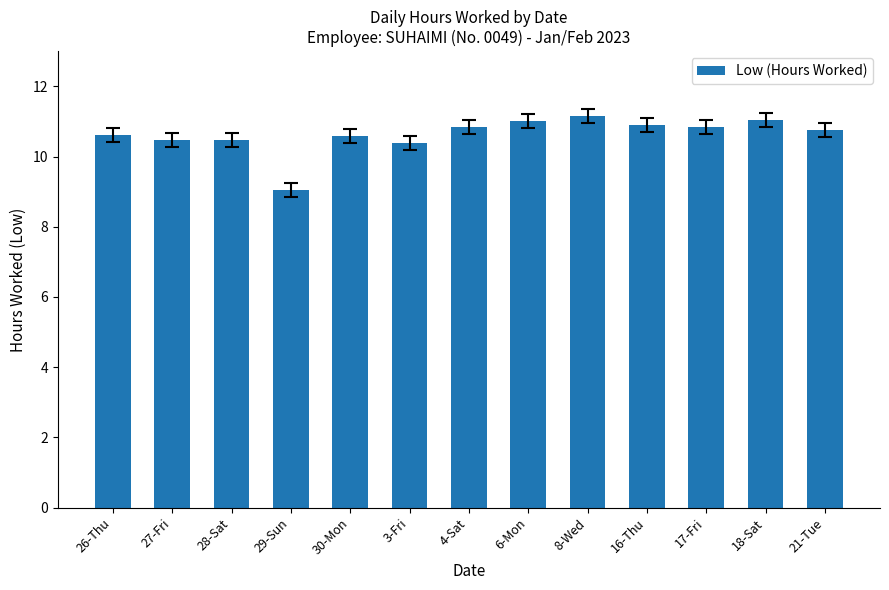

What is the minimum value shown in the chart?

9.0